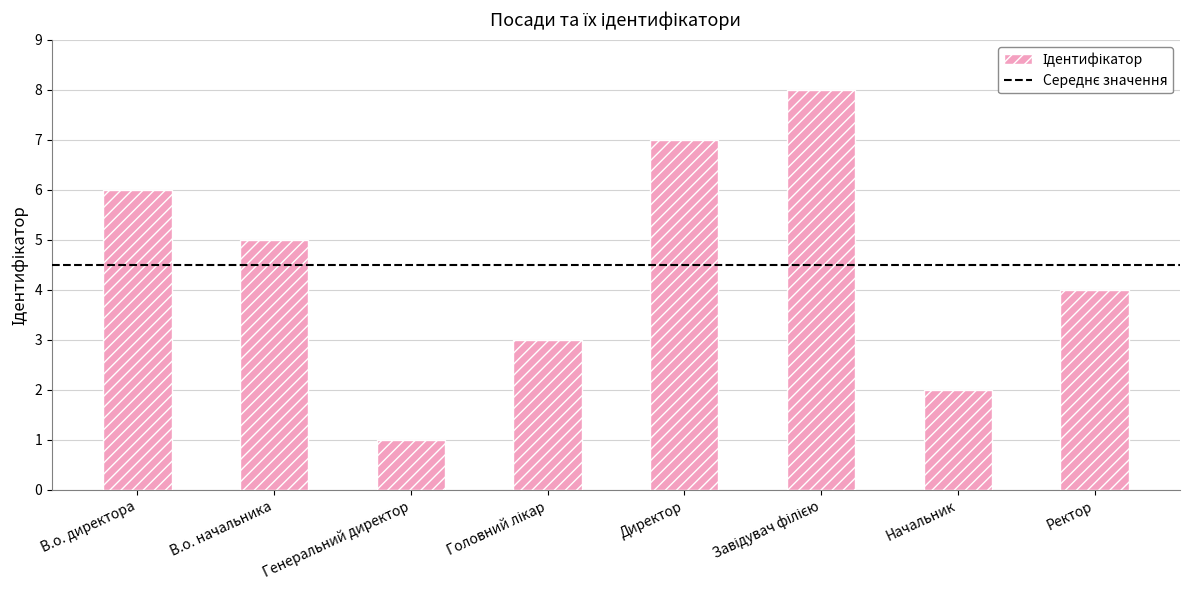

What is the change in value from Генеральний директор to Ректор?

+3